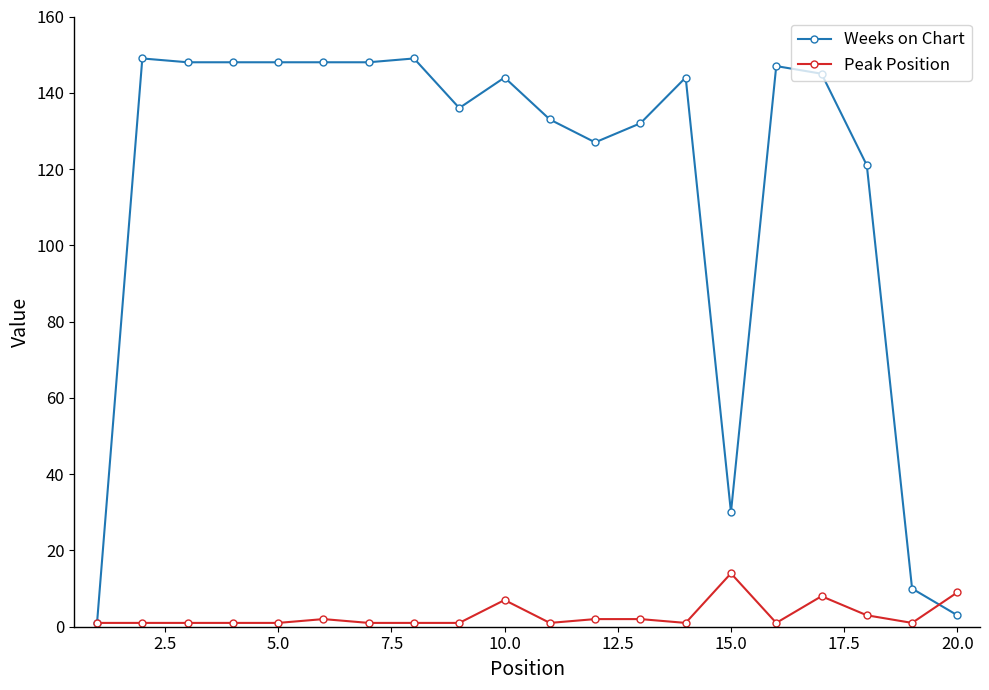

At how many categories does at least one series exceed 21?

17